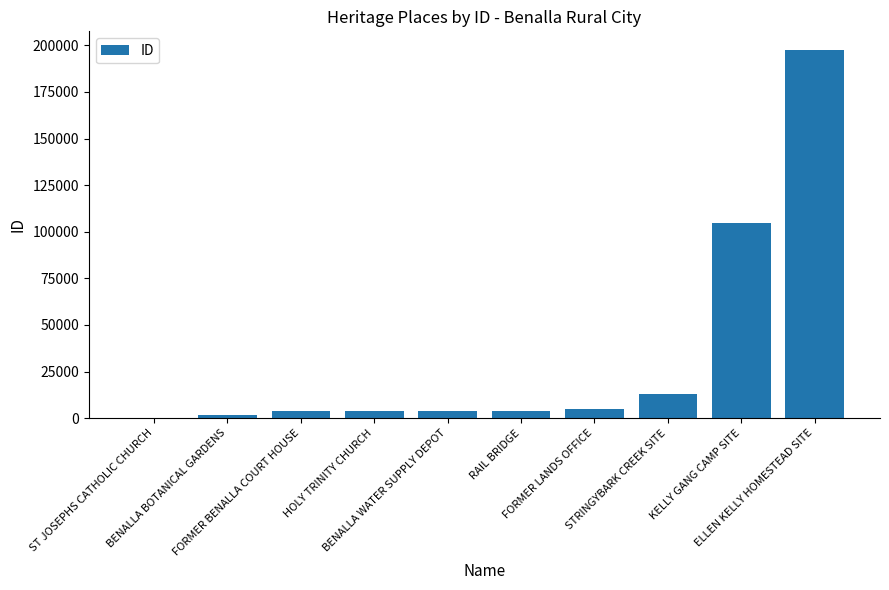

What is the maximum value shown in the chart?

197646